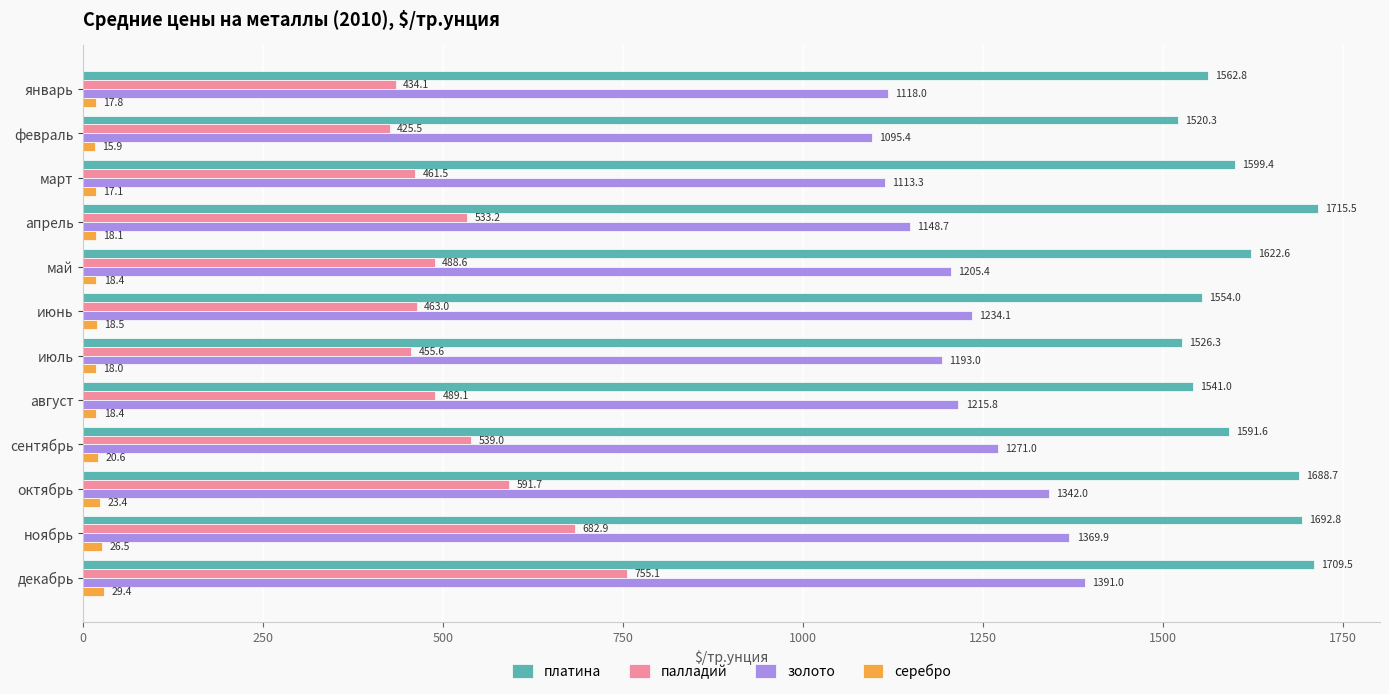

What is the lowest value of the золото series?

1095.4